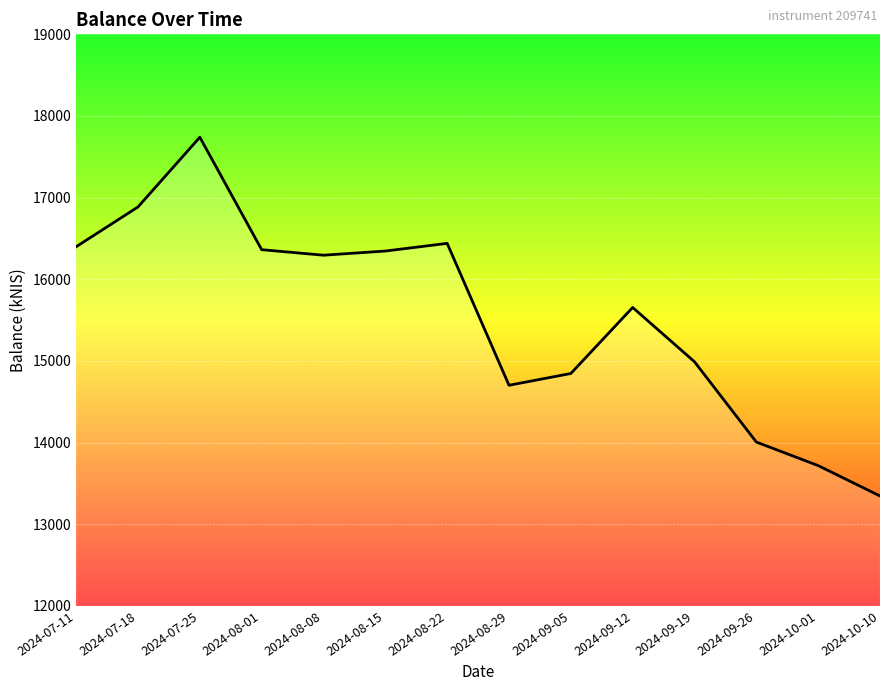

The value at 2024-08-15 is 9302.1. True or false?

False